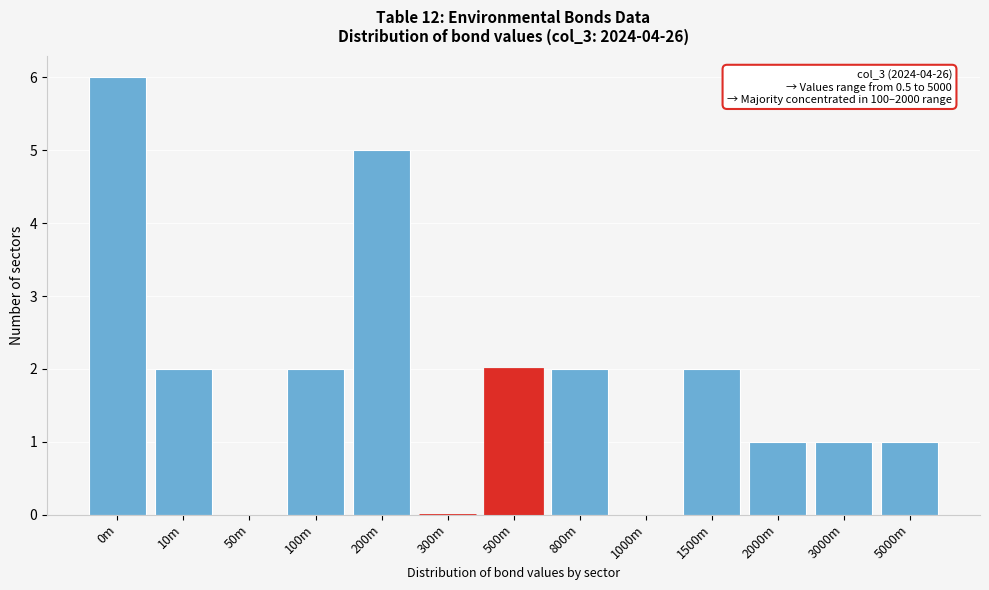

Reading right to left, transcribe all the data shown in this chart.

5000m=1	3000m=1	2000m=1	1500m=2	1000m=0	800m=2	500m=2	300m=0	200m=5	100m=2	50m=0	10m=2	0m=6